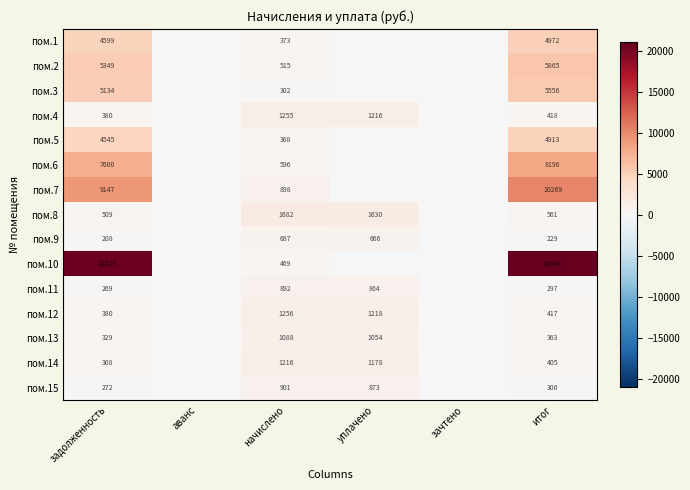

What is the sum of the пом.12 values at итог and начислено?

1673